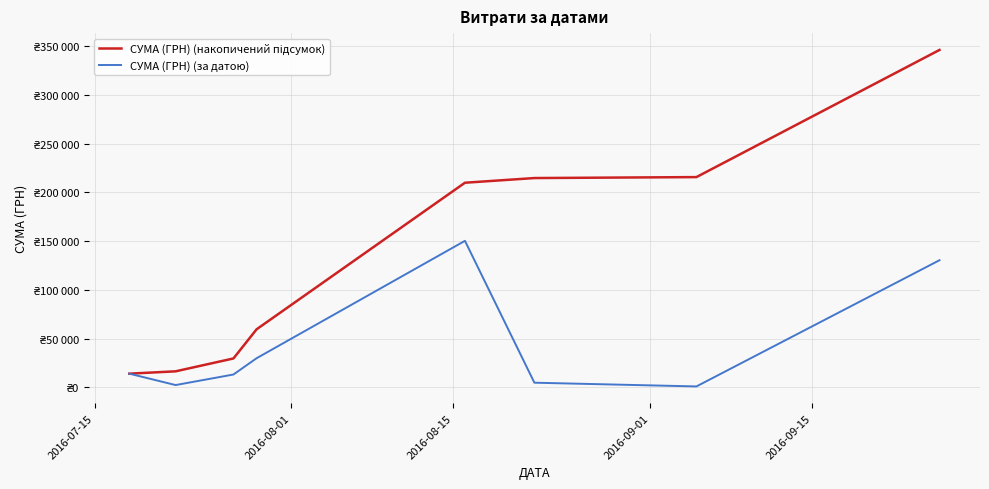

Is this an area chart (filled region under the line)?

No